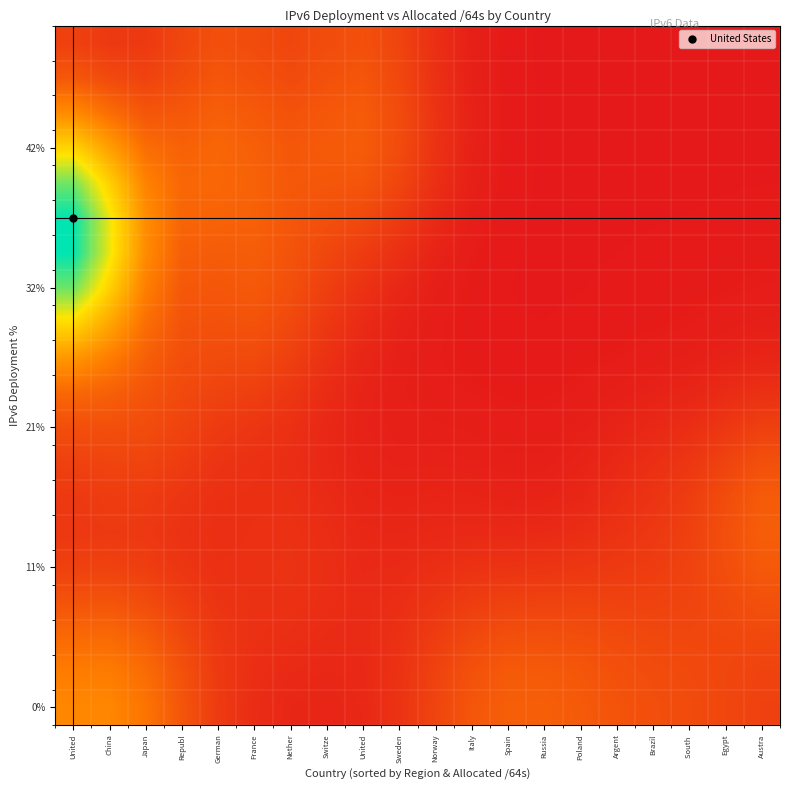

How many data points does each series have?

20